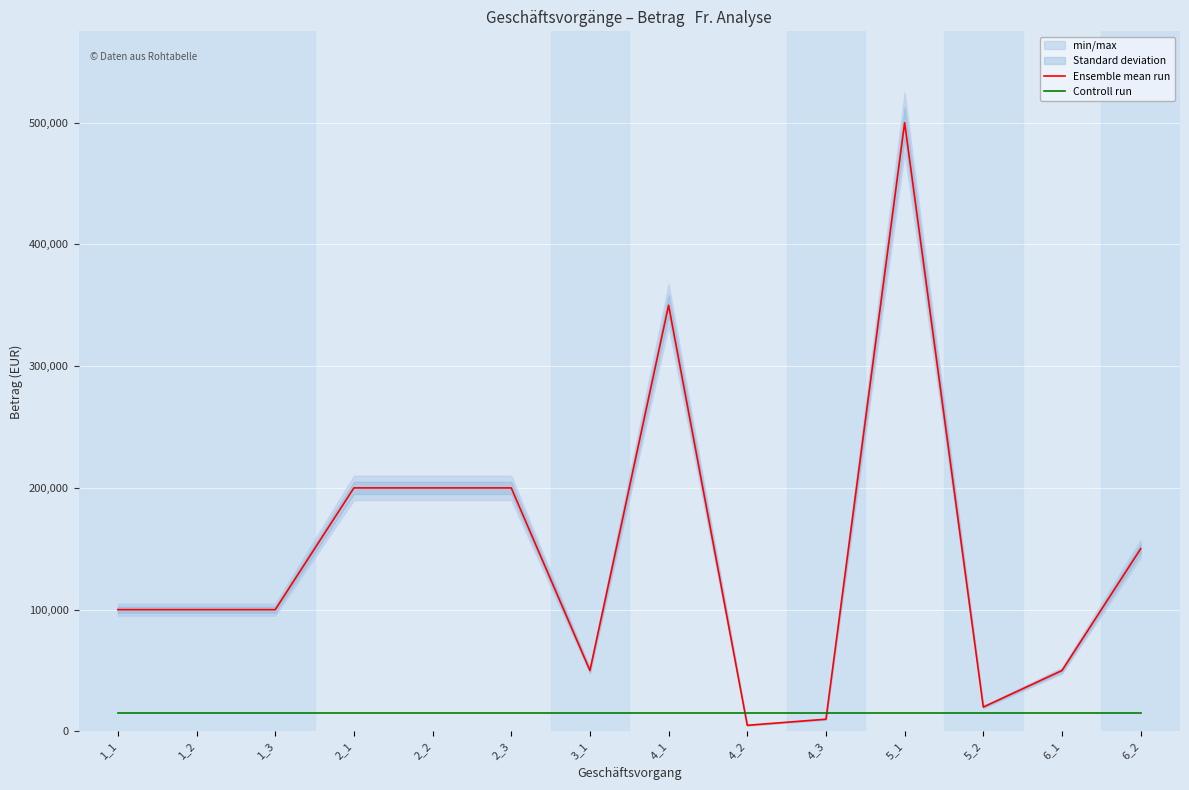

What is the average value of the Controll run series?

14750